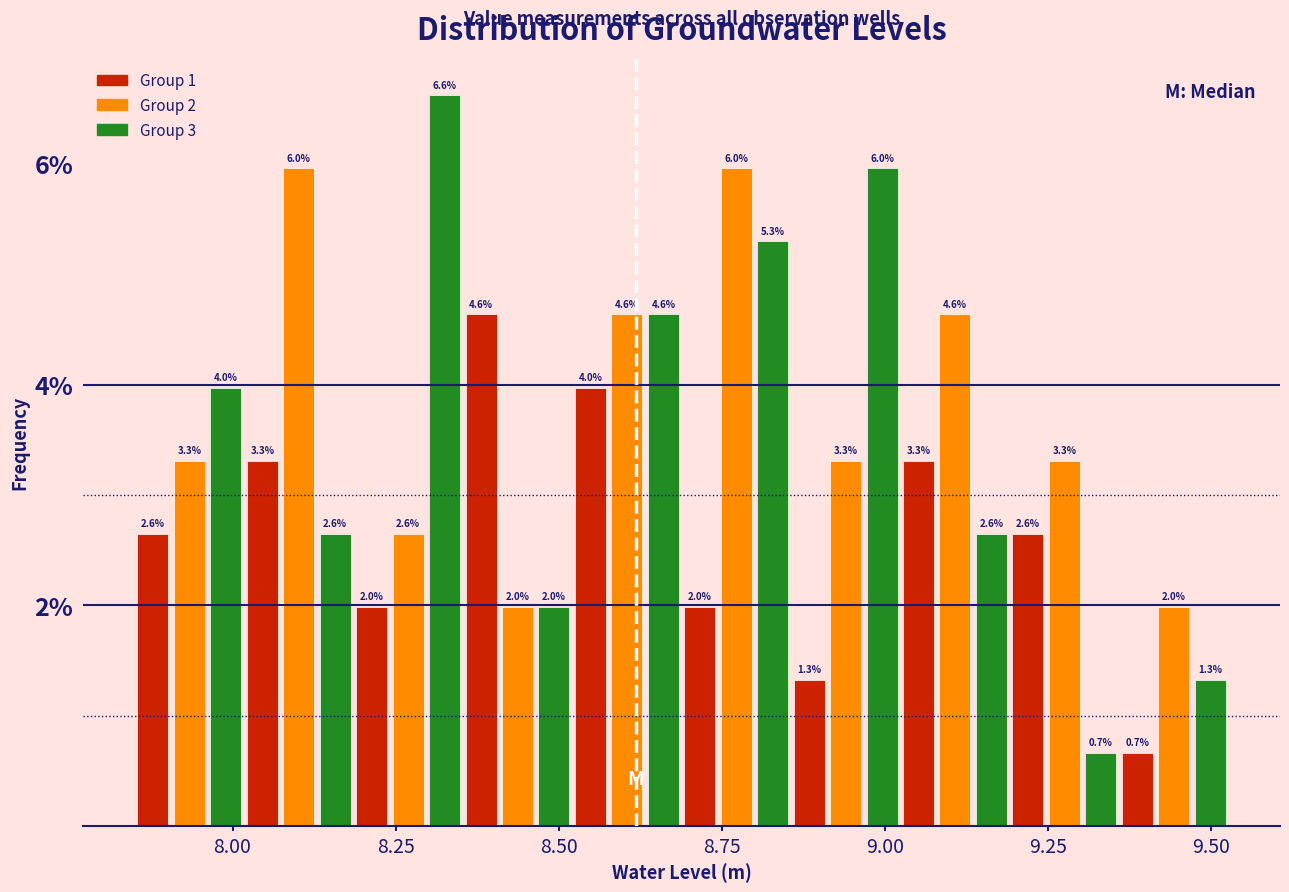

Read against the x-axis, roughly where is the centre of the tallest bar?

8.35